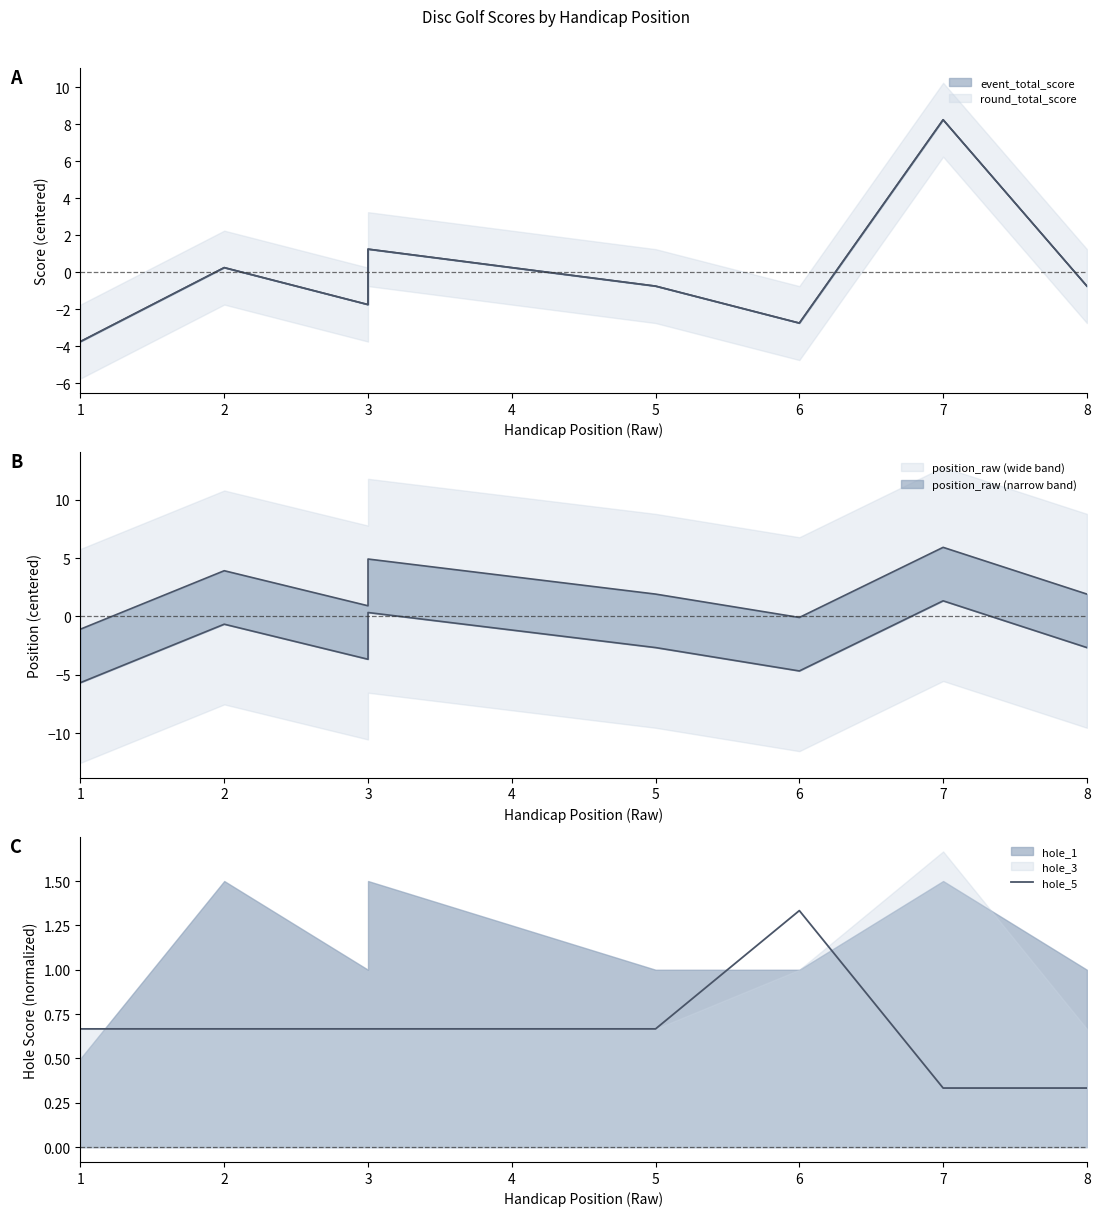

Which has a higher value, 3 or 3?

3